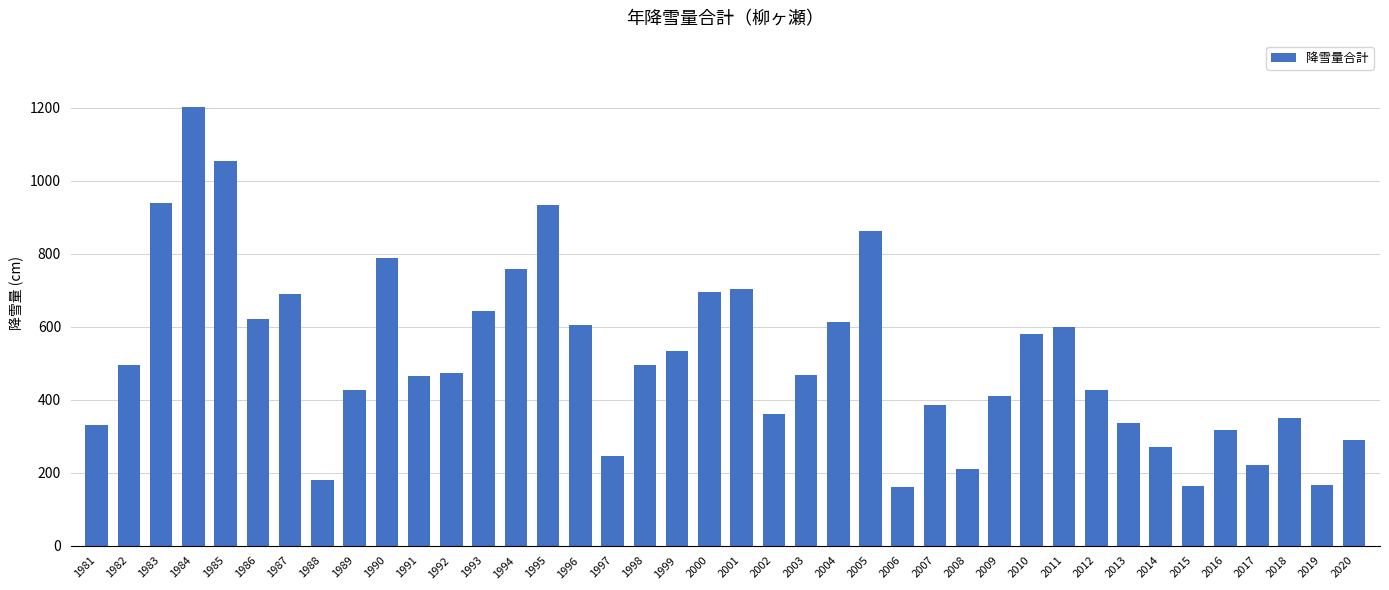

What is the difference between the maximum and second lowest values?

1040